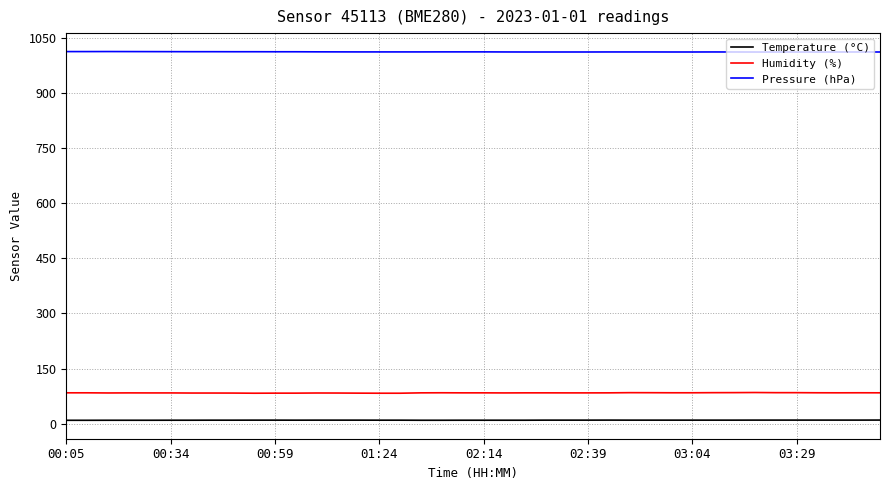

What is the sum of all Temperature (°C) values?

388.9